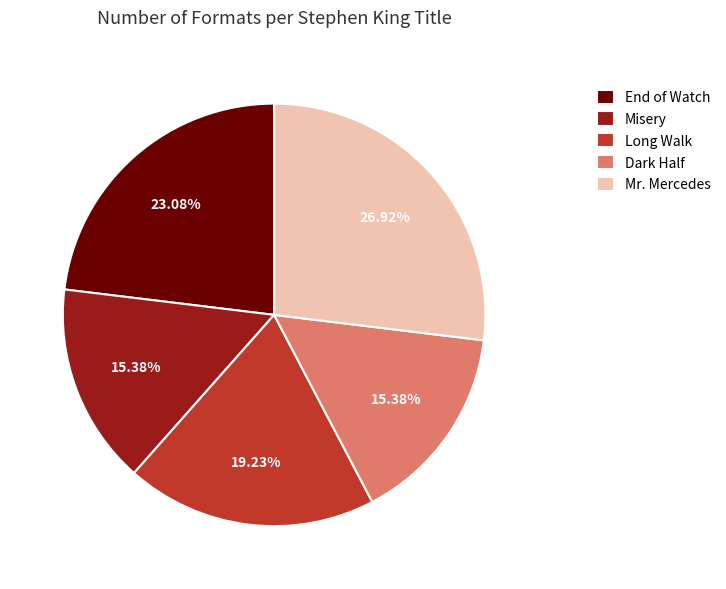

Is the sum of End of Watch and Dark Half greater than half?

No